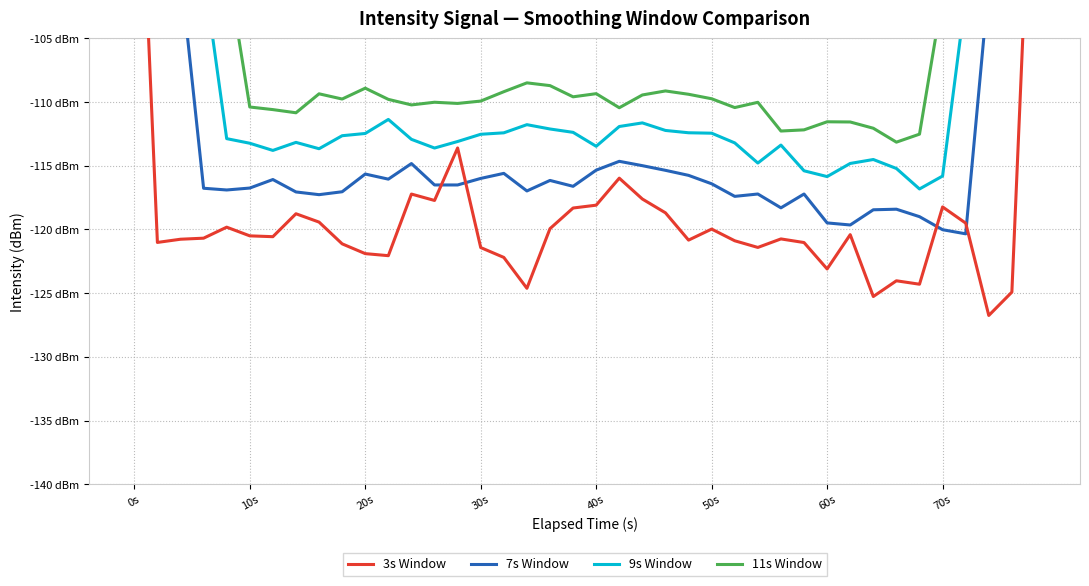

In 3s Window, how many points are lower than both neighbors (excluding endpoints)?

11